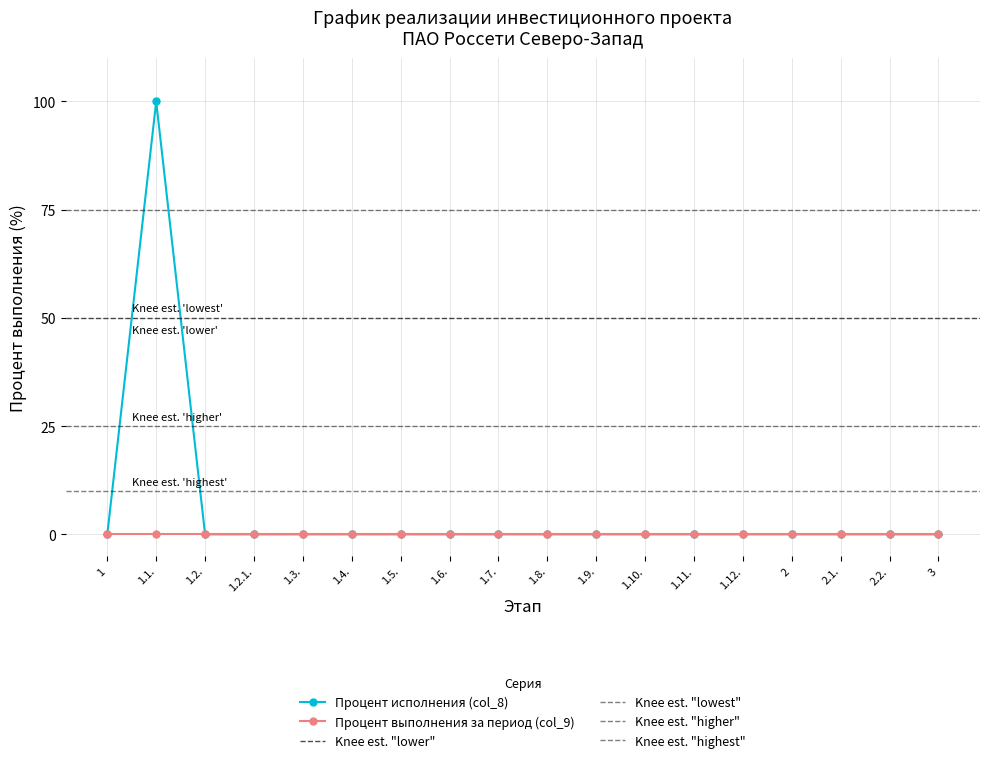

List the labels in order of value, smallest first.

1, 1.2., 1.2.1., 1.3., 1.4., 1.5., 1.6., 1.7., 1.8., 1.9., 1.10., 1.11., 1.12., 2, 2.1., 2.2., 3, 1.1.